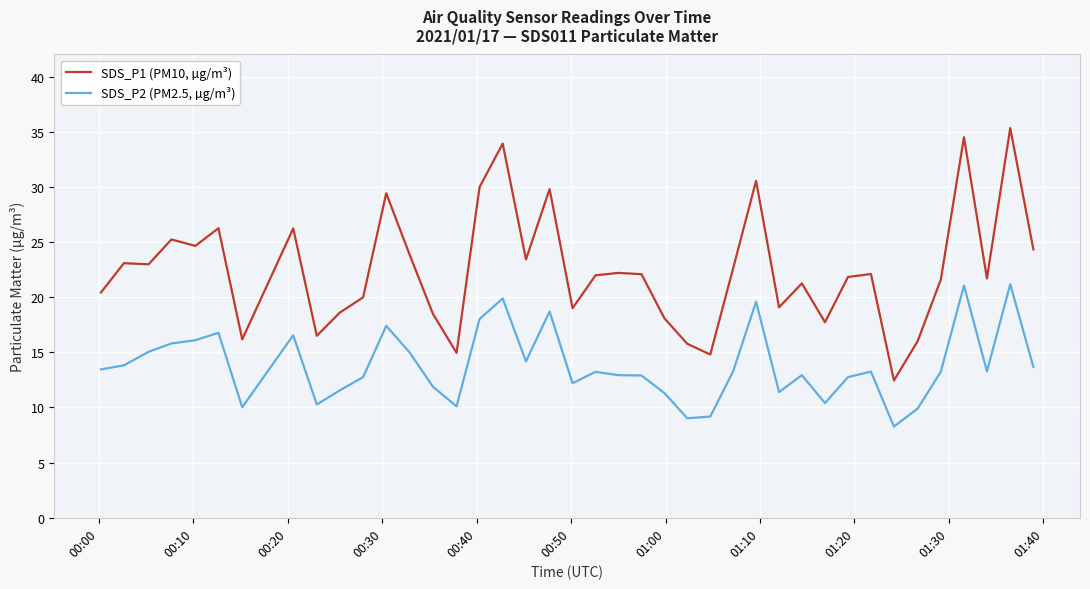

True or false: SDS_P1 (PM10, µg/m³) and SDS_P2 (PM2.5, µg/m³) cross at least once.

False